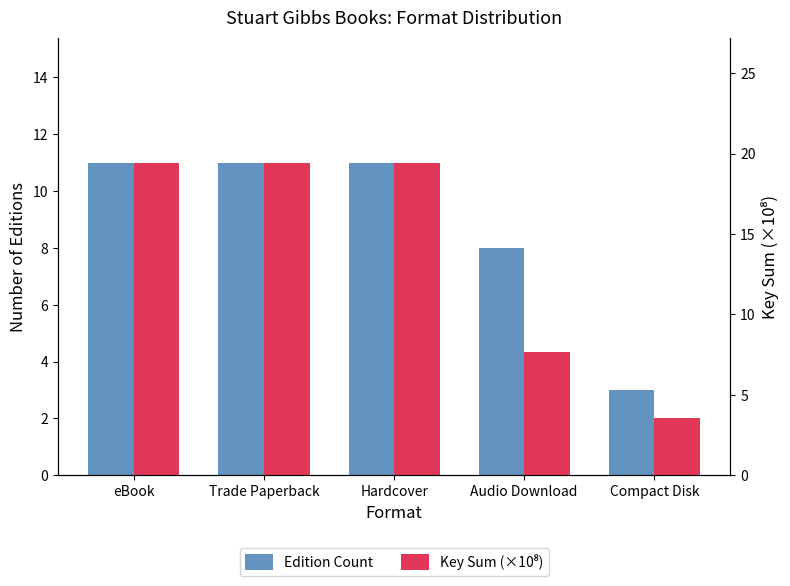

What is the label of the 3rd bar from the left?

Hardcover